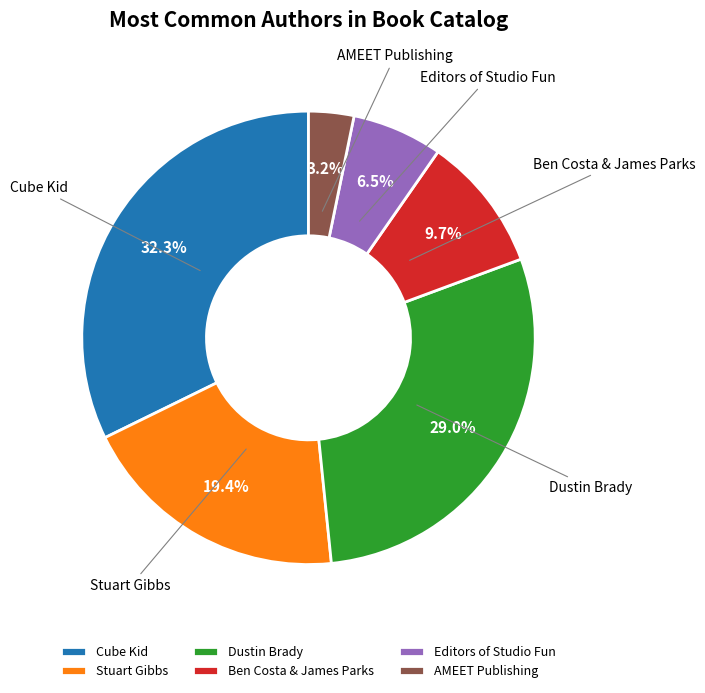

To the nearest percent, what is the difference between the Editors of Studio Fun and Stuart Gibbs slice percentages?

13%